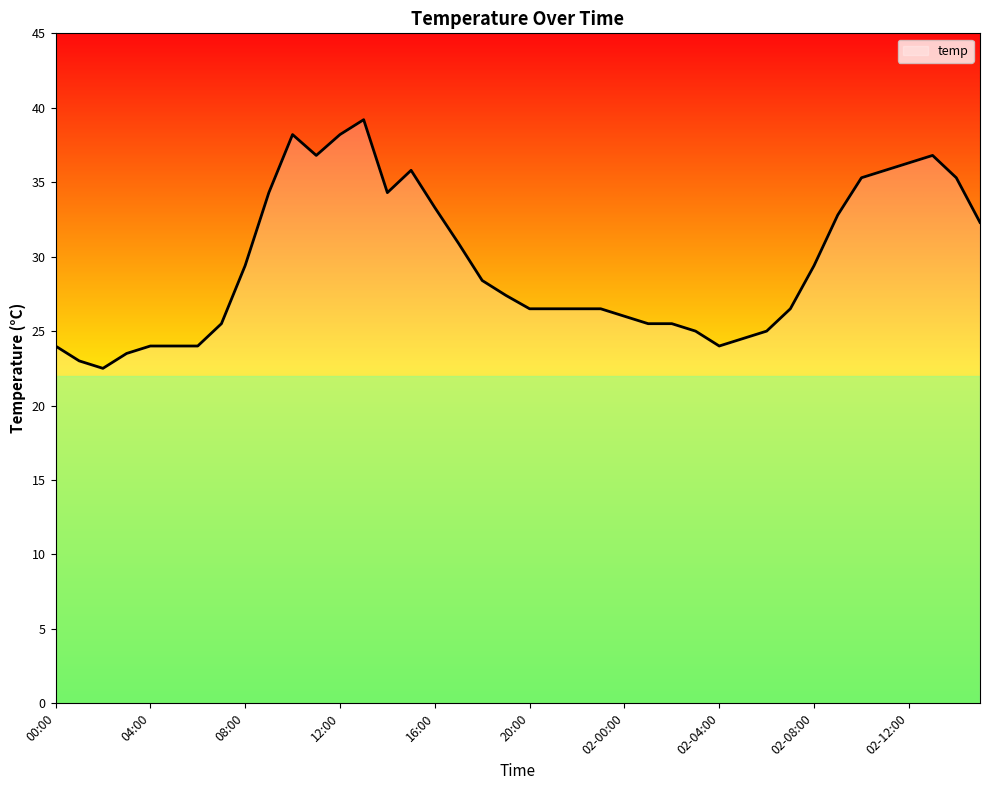

True or false: the data has more than 1 interior local peaks.

True